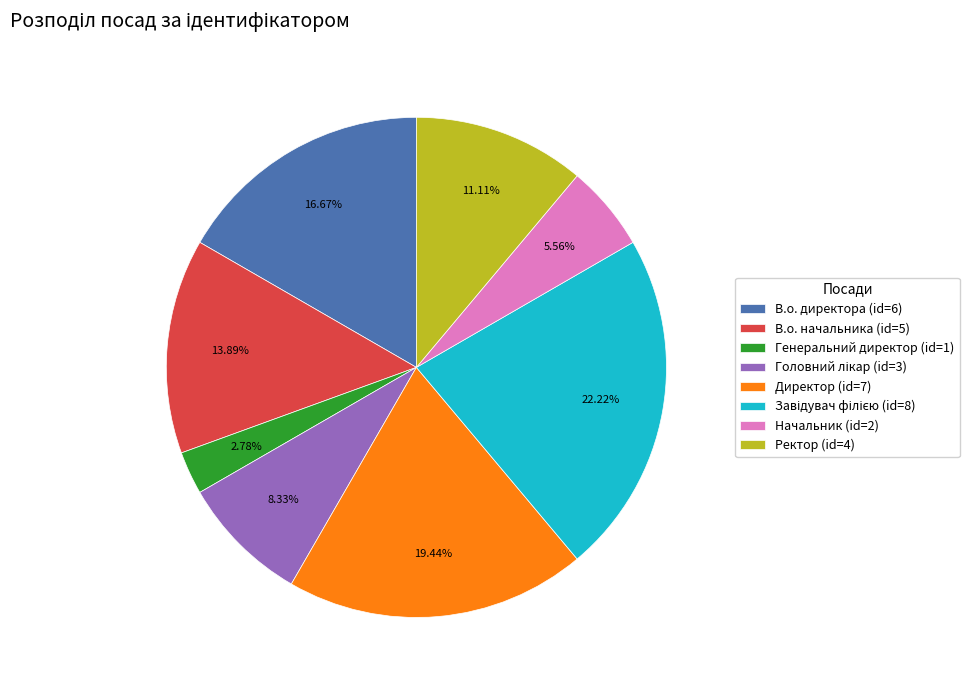

Approximately how many times larger is the value at Начальник (id=2) compared to В.о. директора (id=6)?

0.3